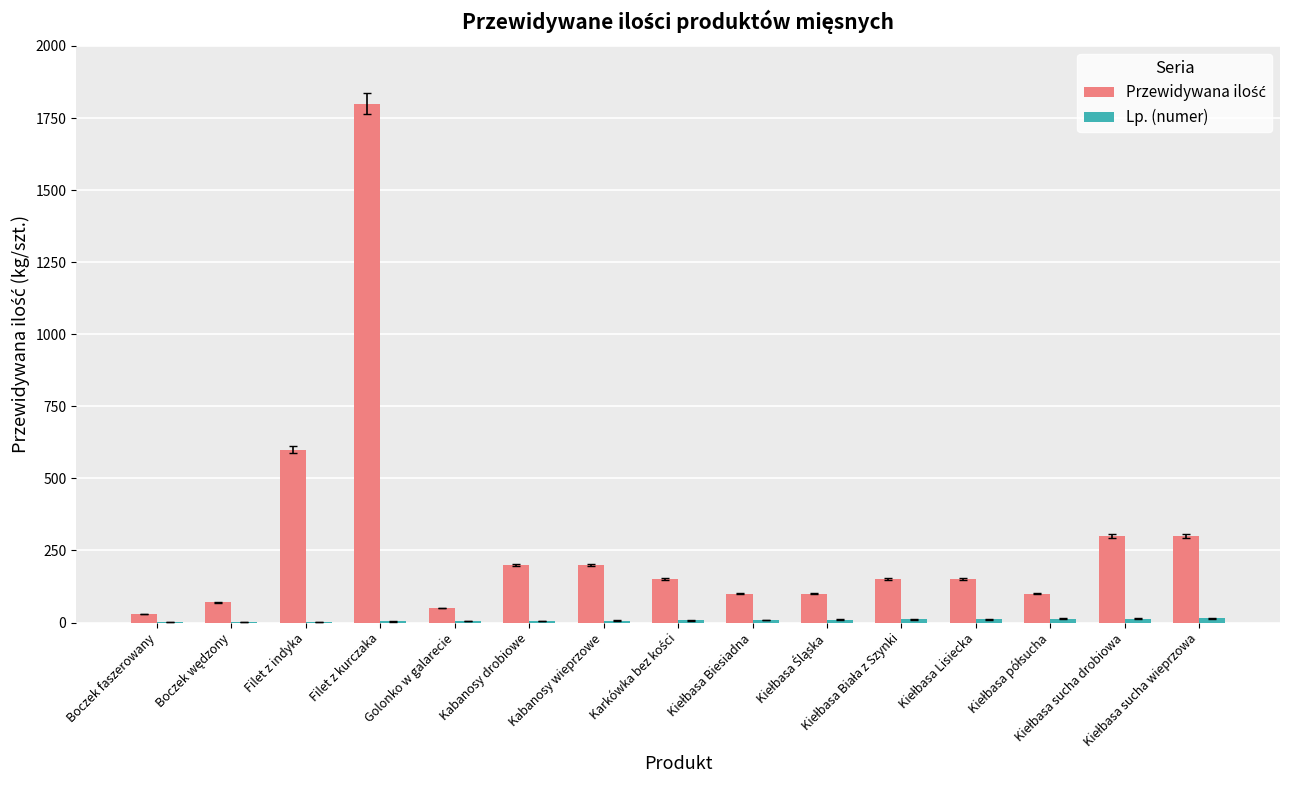

Reading right to left, list all the values displayed in this chart.

Przewidywana ilość: 300	300	100	150	150	100	100	150	200	200	50	1800	600	70	30
Lp. (numer): 15	14	13	12	11	10	9	8	7	6	5	4	3	2	1